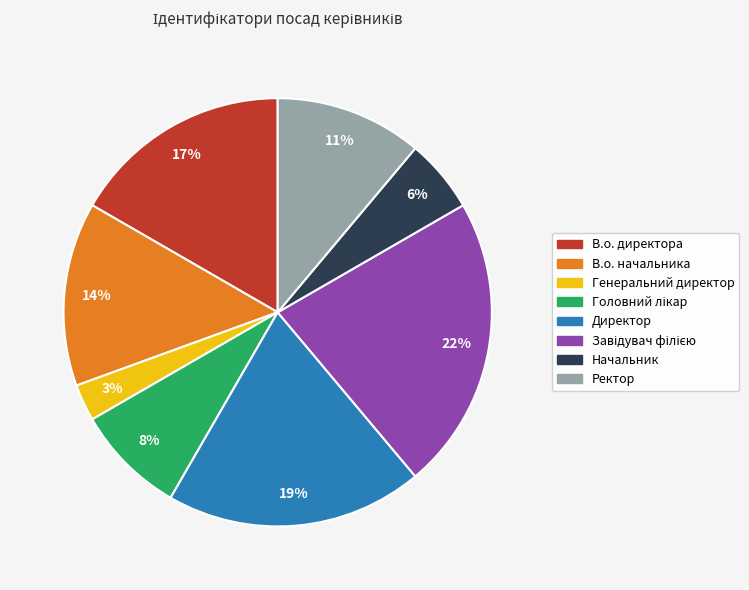

To the nearest percent, what is the difference between the largest and smallest slice percentages?

19%